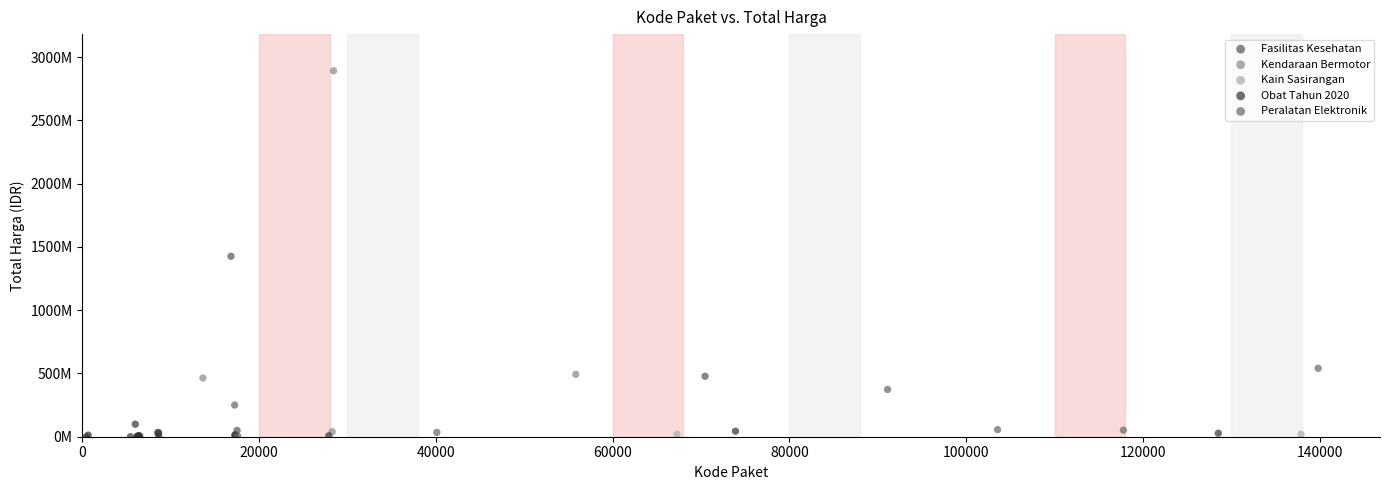

Which series contains the highest Y value?

Kendaraan Bermotor